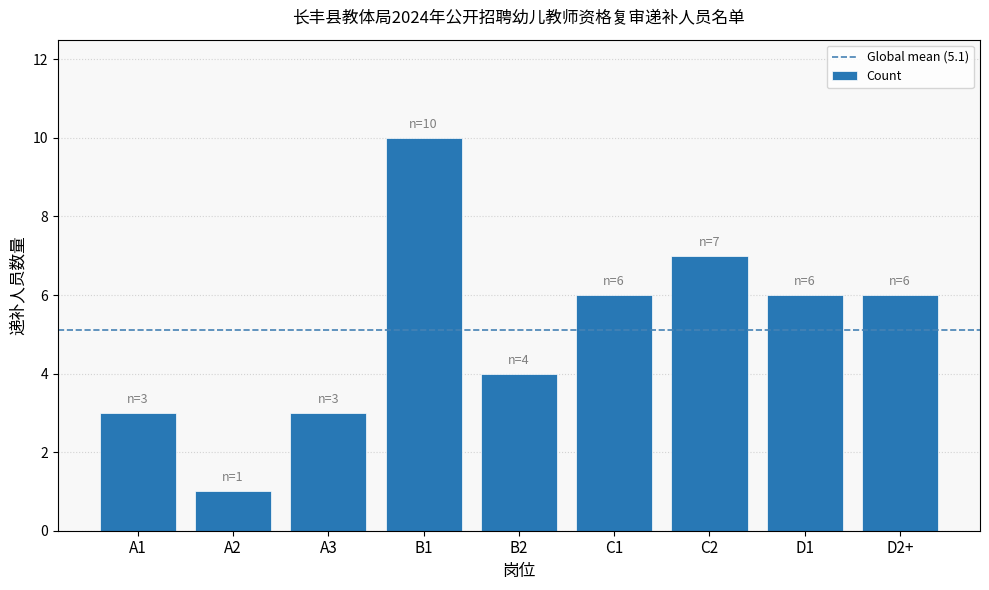

What is the difference between the maximum and minimum values?

9